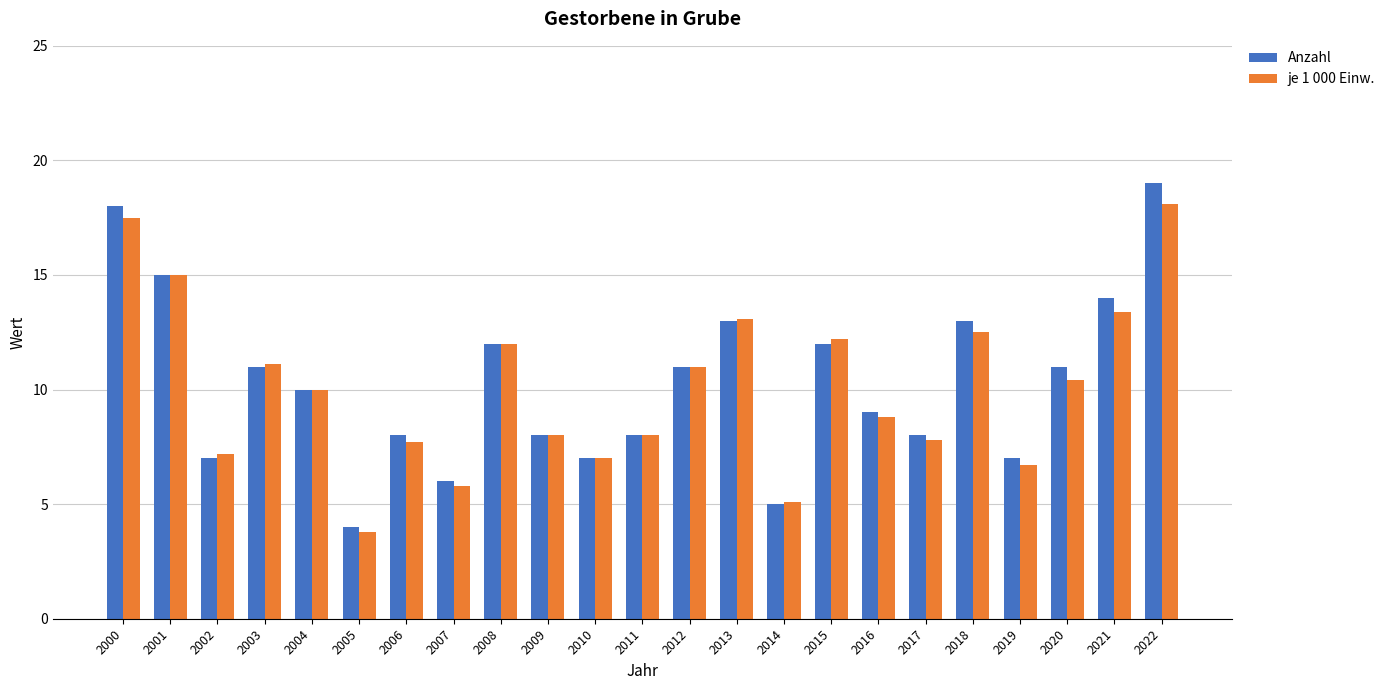

What is the minimum value for Anzahl?

4.0